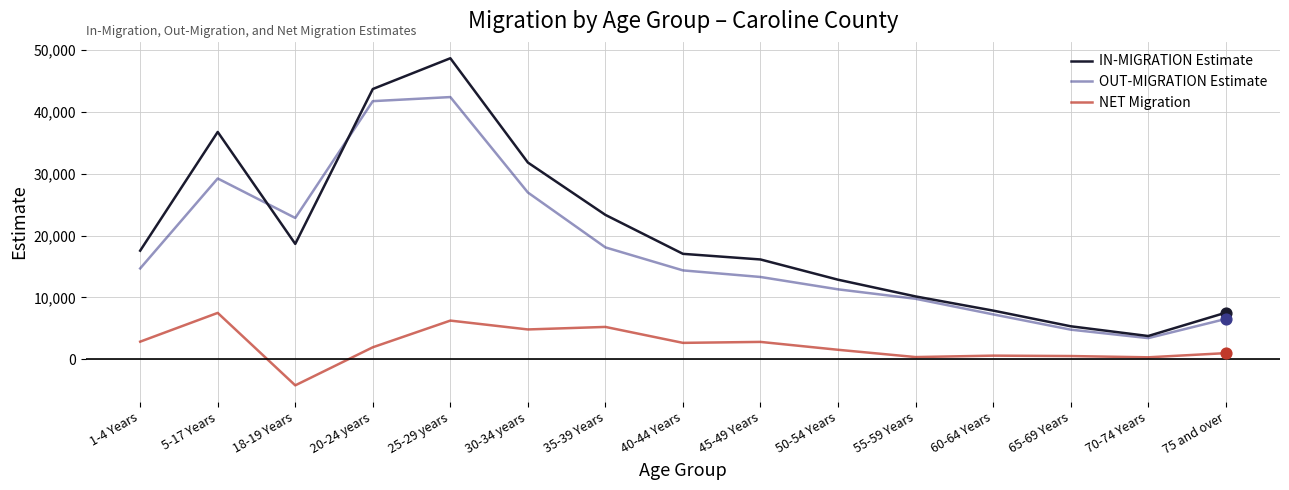

Which series has the largest total across all categories?

IN-MIGRATION Estimate